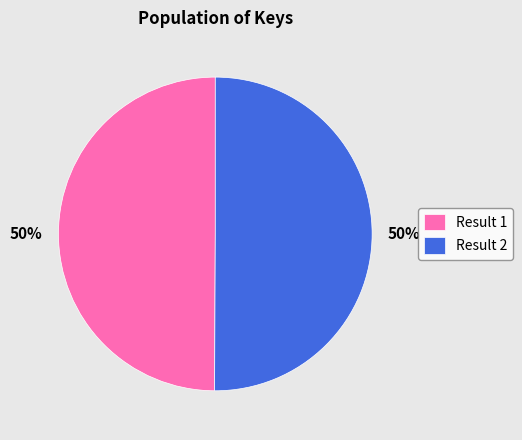

How many slices are in this pie chart?

2